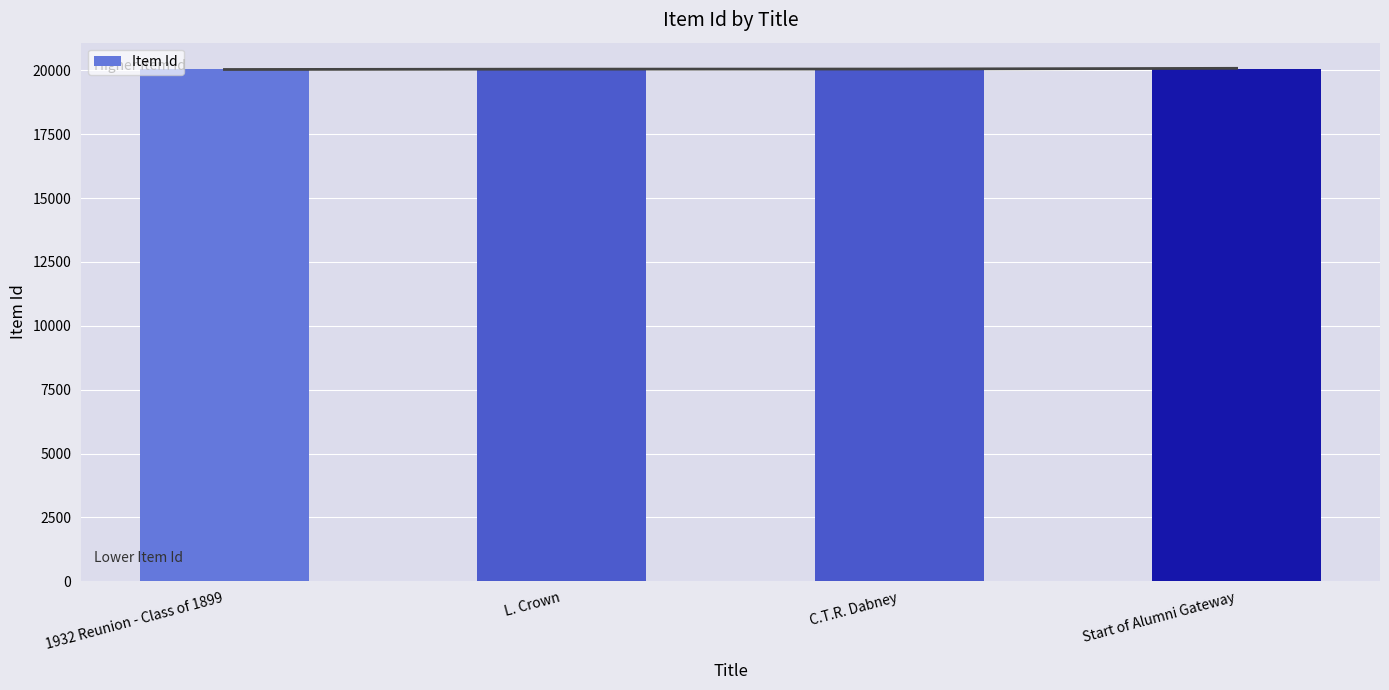

What is the change in value from C.T.R. Dabney to Start of Alumni Gateway?

+25